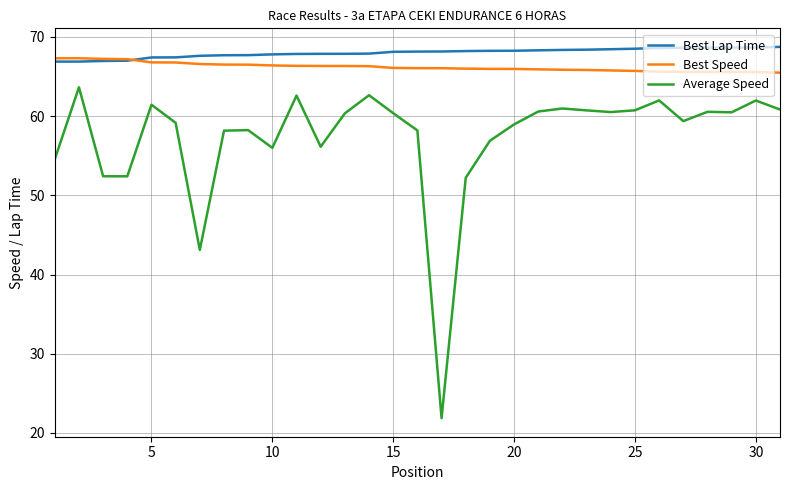

Which series has the largest range (max minus min)?

Average Speed